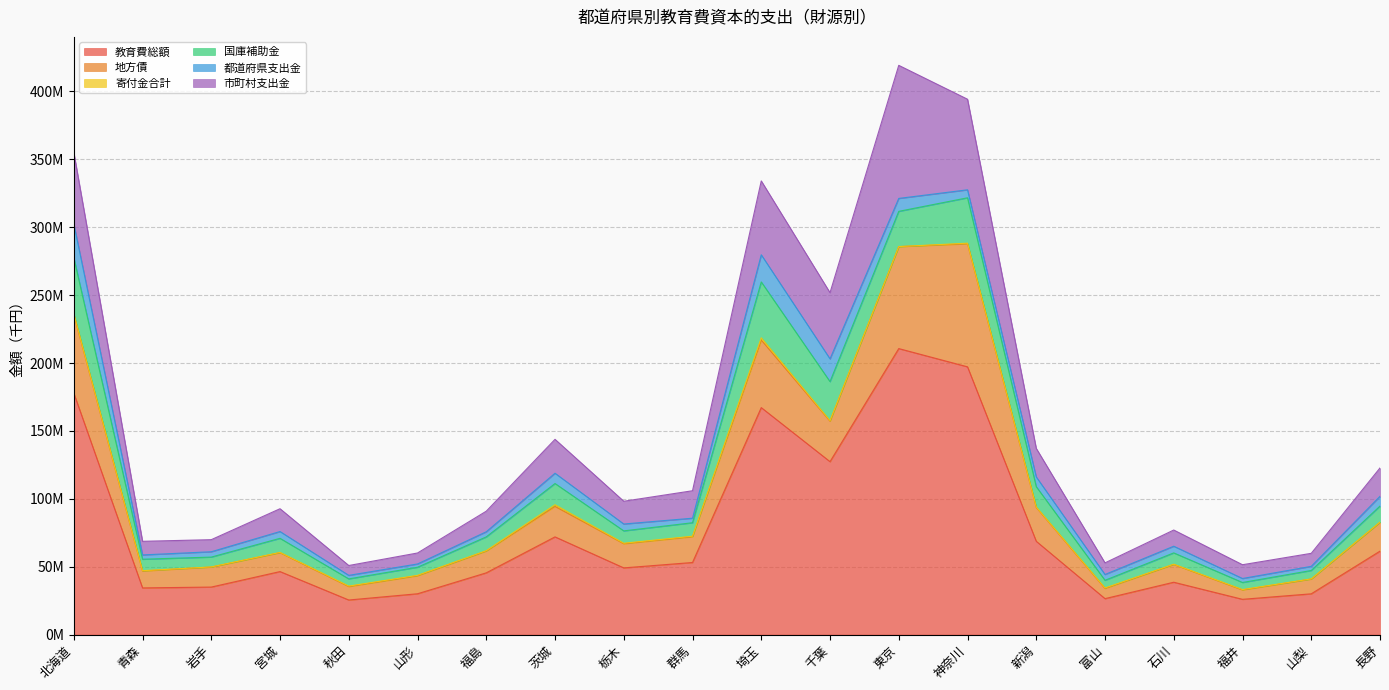

At which category does 都道府県支出金 reach its first local valley?

青森